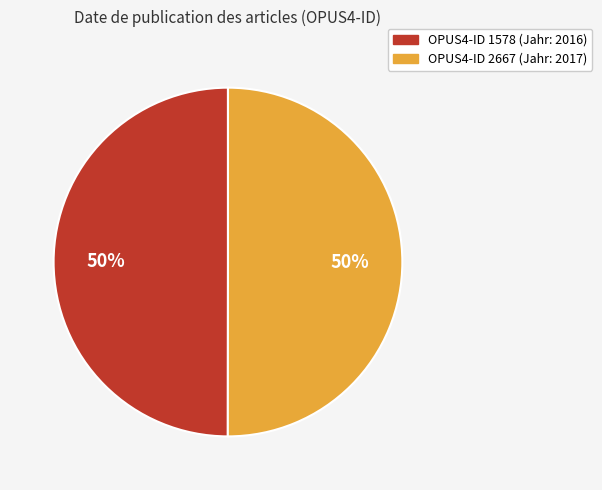

To the nearest percent, what is the average slice percentage?

50%